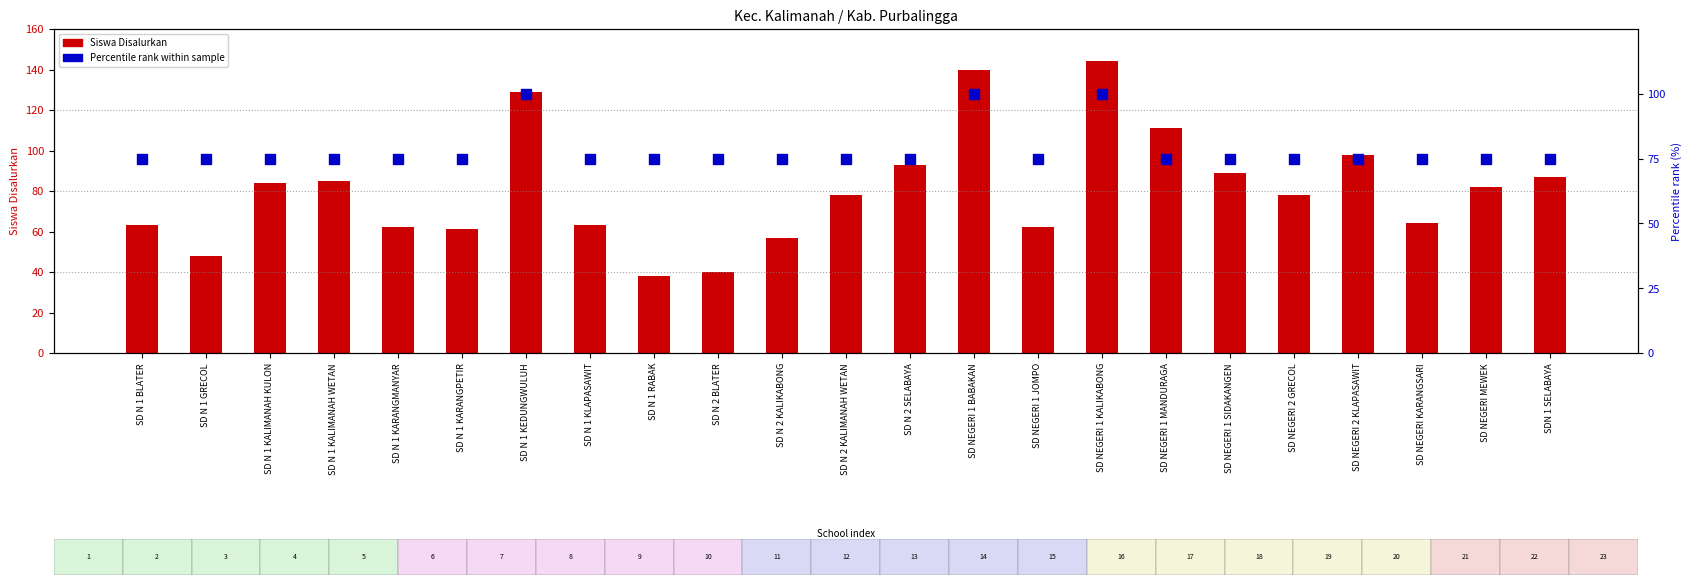

Which series has the largest total across all categories?

Siswa Disalurkan